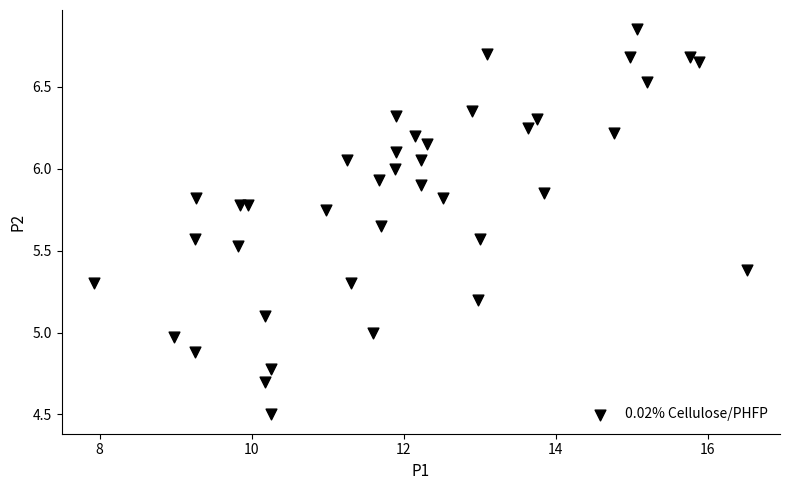

What is the range of X values (max minus min)?

8.6